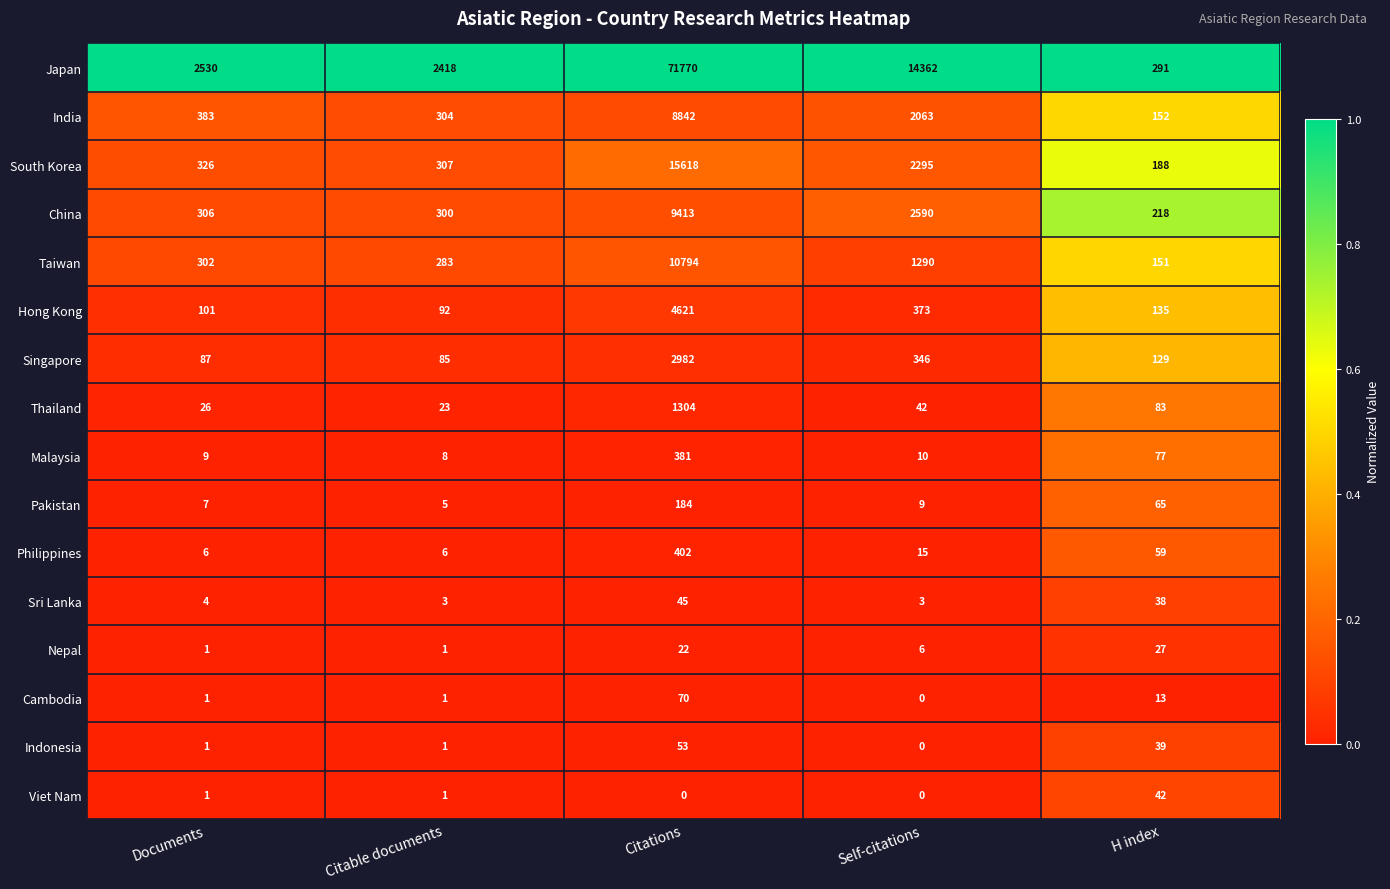

Rank the series by their maximum value, from highest to lowest.

Japan, South Korea, Taiwan, China, India, Hong Kong, Singapore, Thailand, Philippines, Malaysia, Pakistan, Cambodia, Indonesia, Sri Lanka, Viet Nam, Nepal